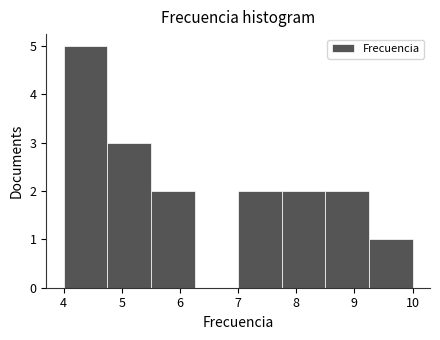

How tall is the bar that spans 9.25 to 10.00 on the x-axis? Neither the bar edges nor the heights are printed on the chart, so give them approximately, as read against the axes.

1